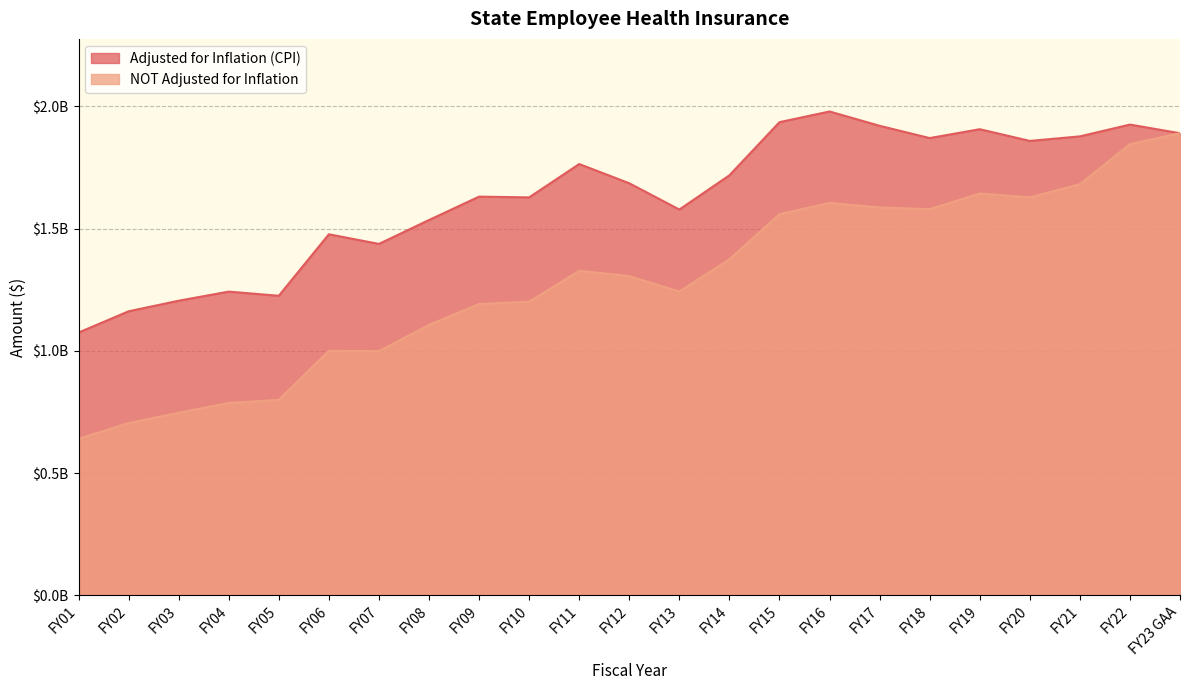

What is the sum of the NOT Adjusted for Inflation values at FY11 and FY01?

1967752252